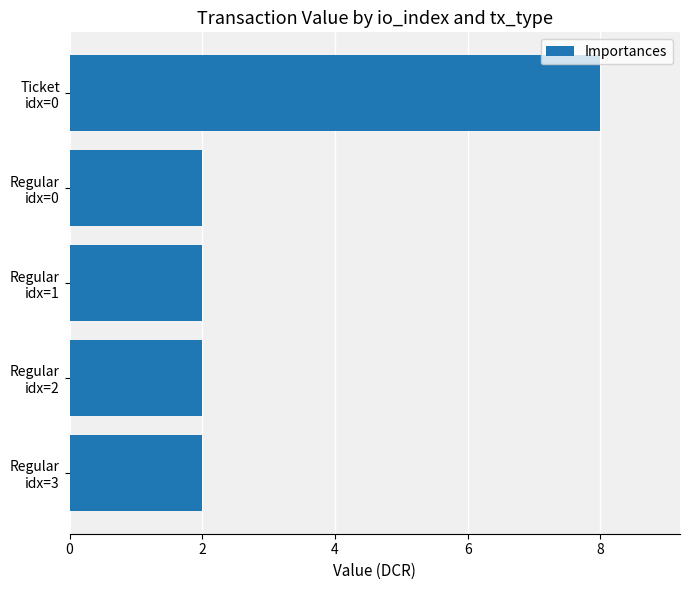

What is the minimum value shown in the chart?

2.0